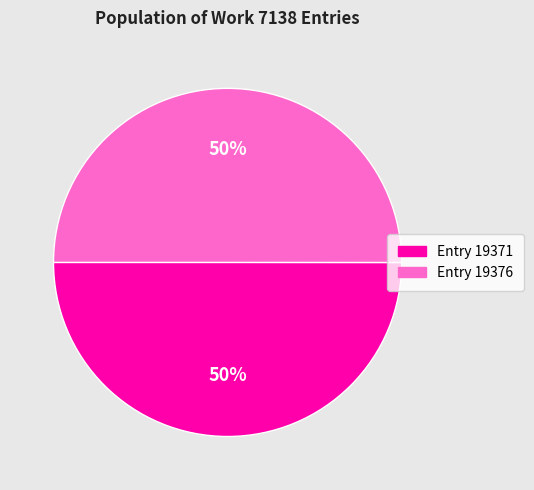

What is the ratio of the value at Entry 19376 to the value at Entry 19371?

1.0